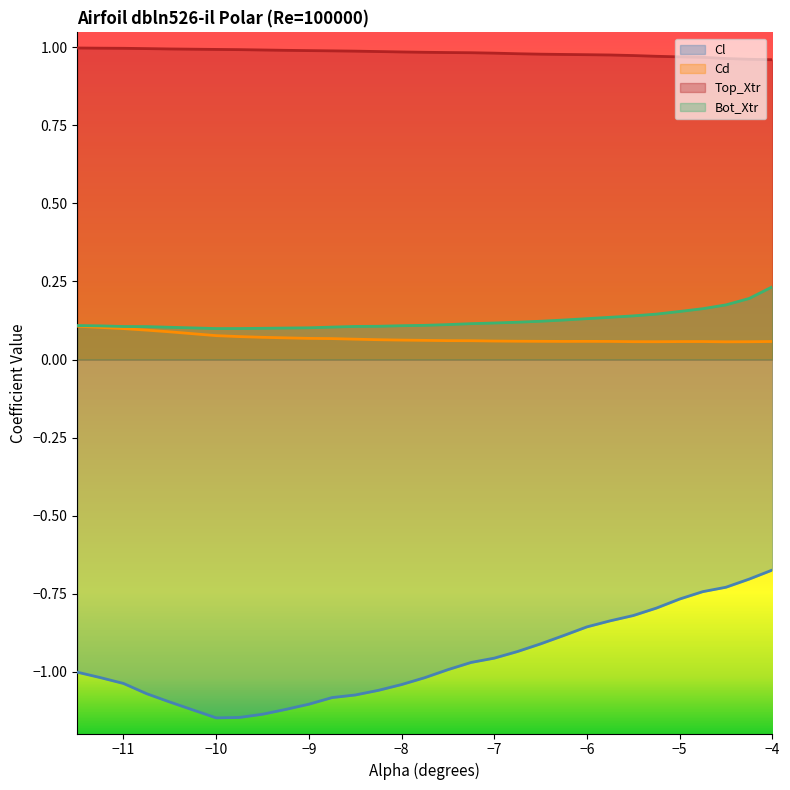

How many interior local valleys does the Cd series have?

3